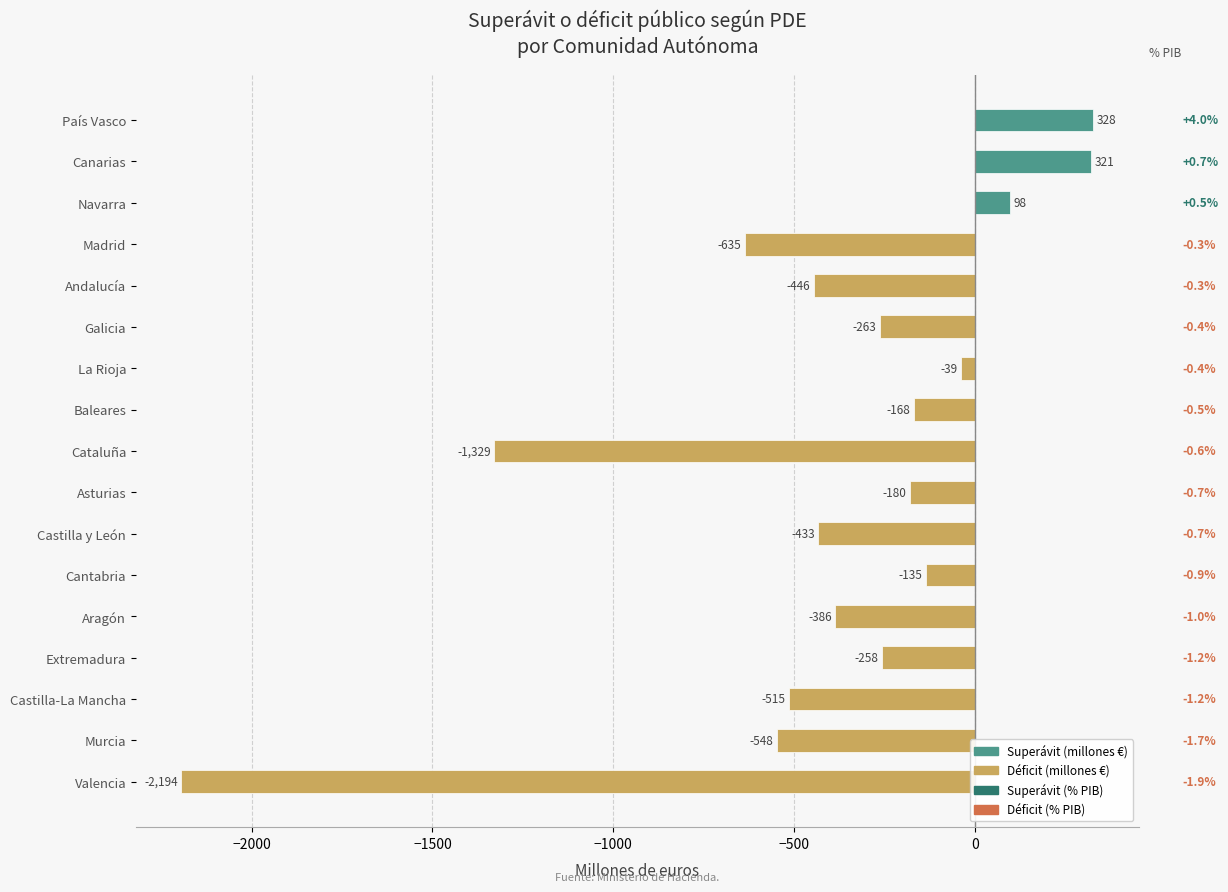

Which has a higher value, Asturias or Valencia?

Asturias